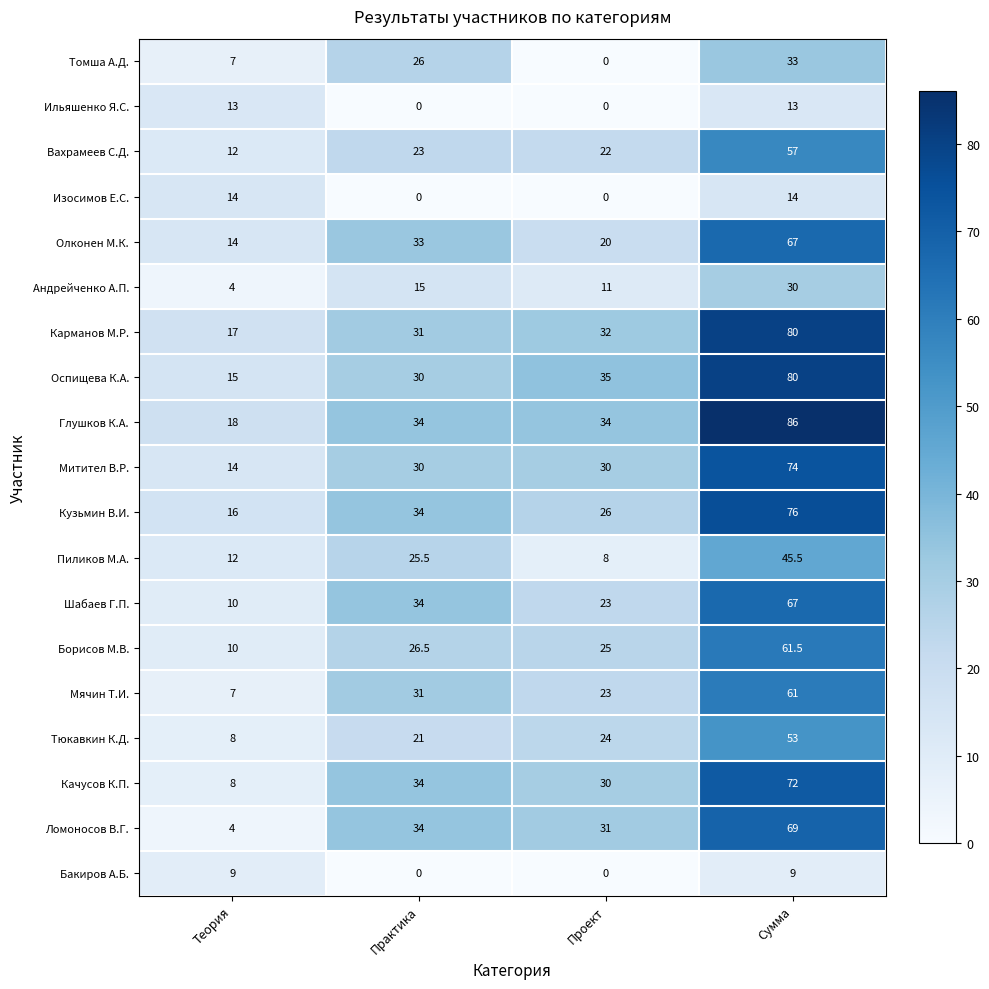

What is the difference between the highest and lowest values at Проект?

35.0